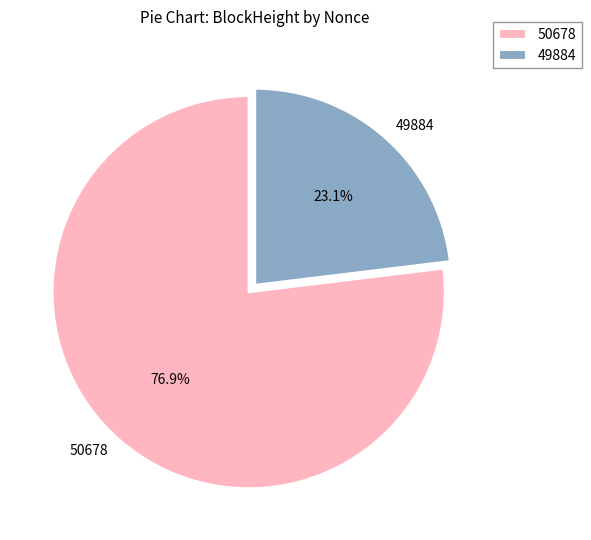

Which has a higher value, 49884 or 50678?

50678